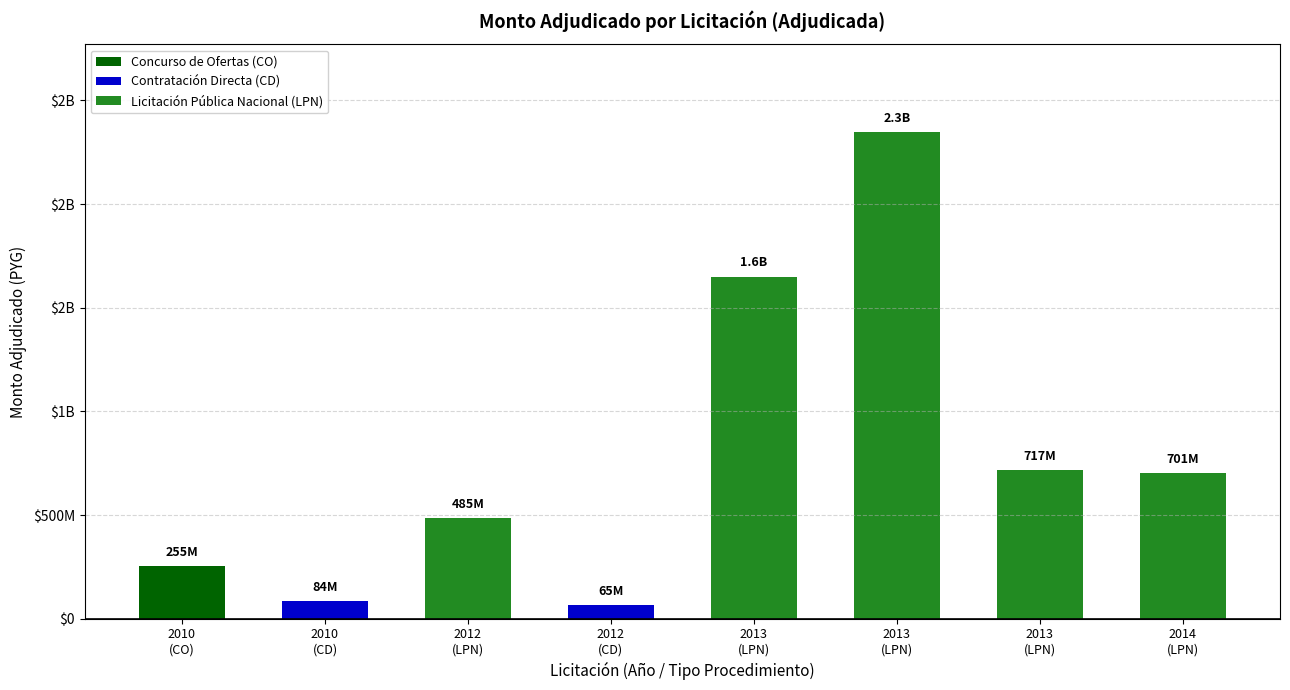

What is the label of the 6th bar from the left?

2013
(LPN)